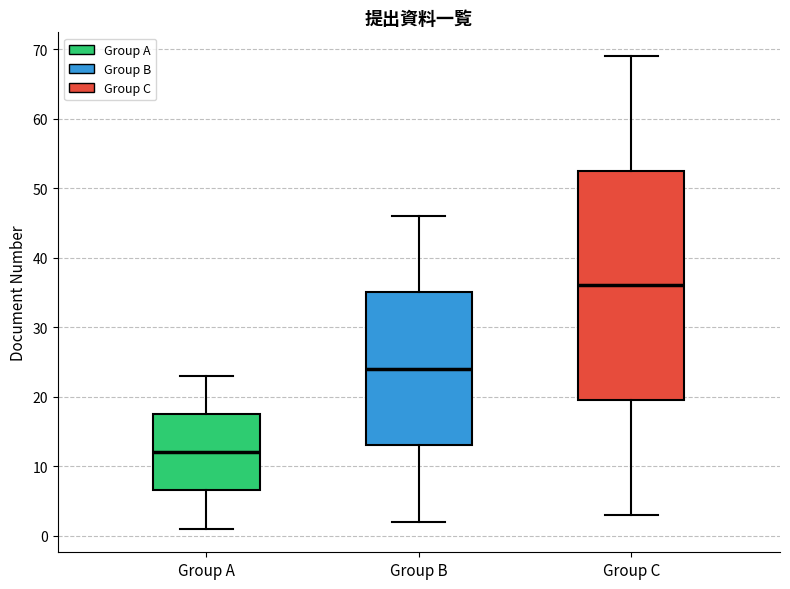

Reading left to right, read every box against the y-axis: the position of its median line, the range the box covers, and the ends of its whiskers. The values are not printed on the chart, so give them approximately, as read against the axis.

Group A: median 12, box 7 to 18, whiskers 1 to 23
Group B: median 24, box 13 to 35, whiskers 2 to 46
Group C: median 36, box 20 to 53, whiskers 3 to 69